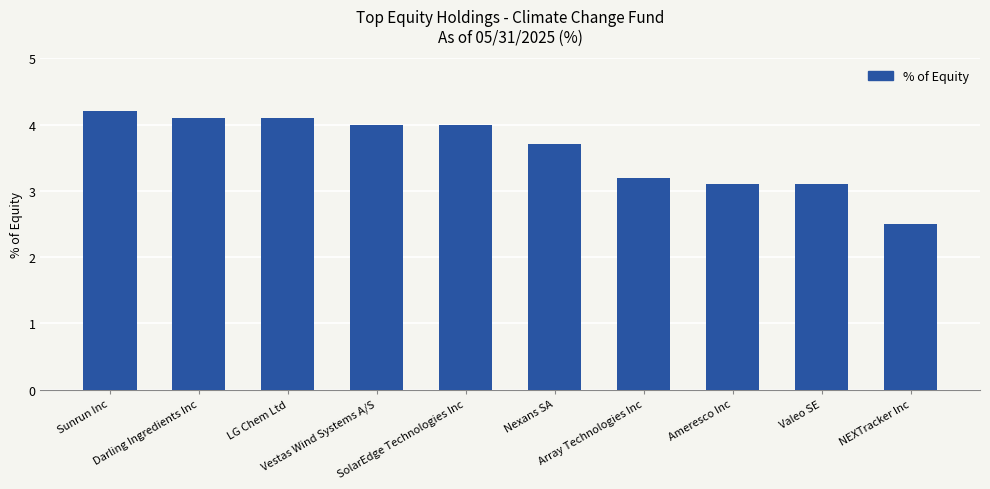

Count the number of data series in this chart.

1